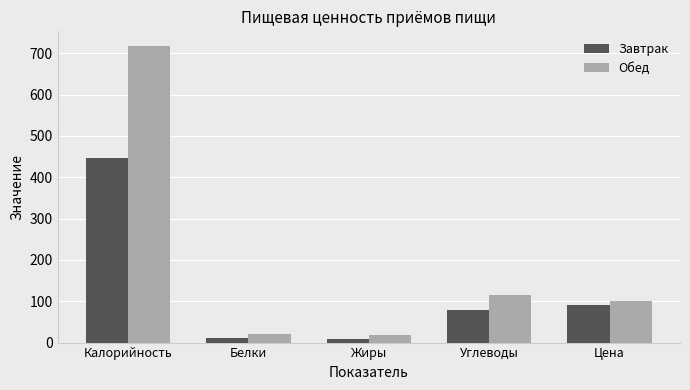

True or false: Обед has a value of 471.0 at Калорийность.

False